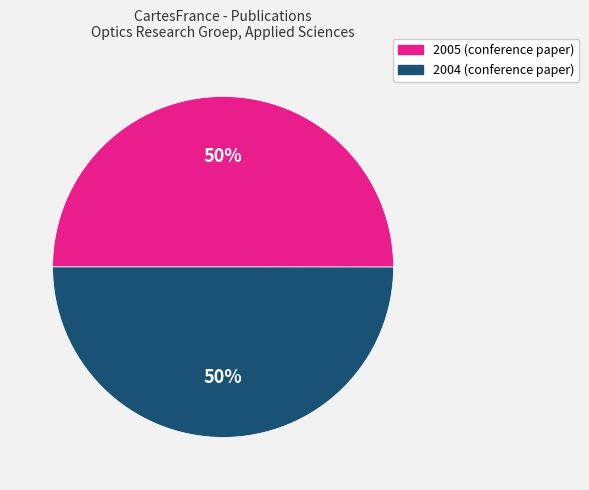

Combined, do 2005 and 2004 account for over 50%?

Yes